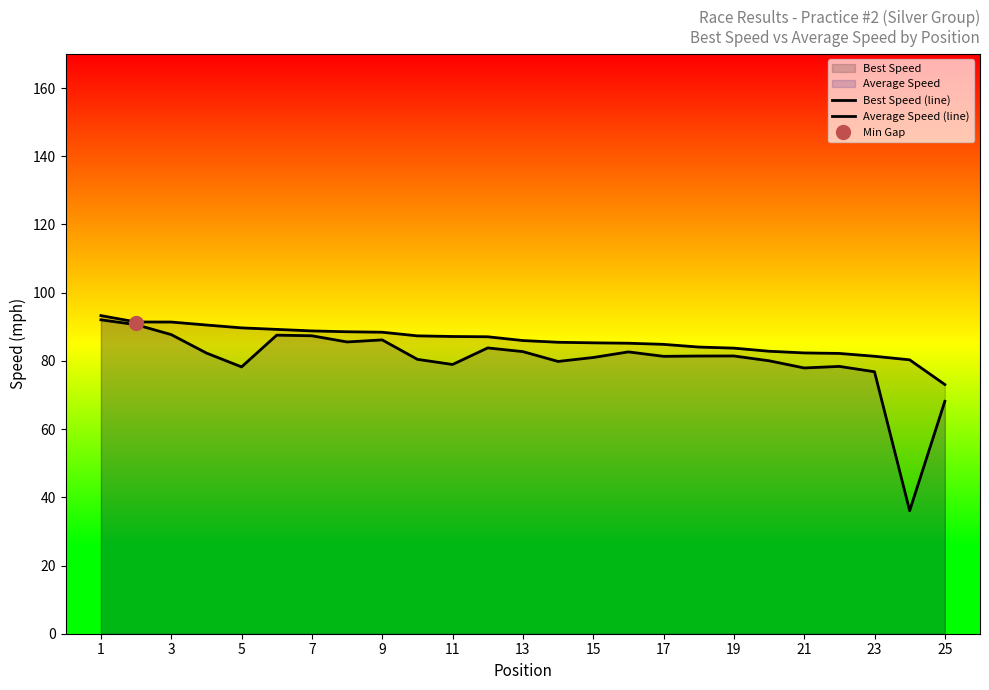

Is it true that Best Speed (line) equals 82.2 at 21?

True